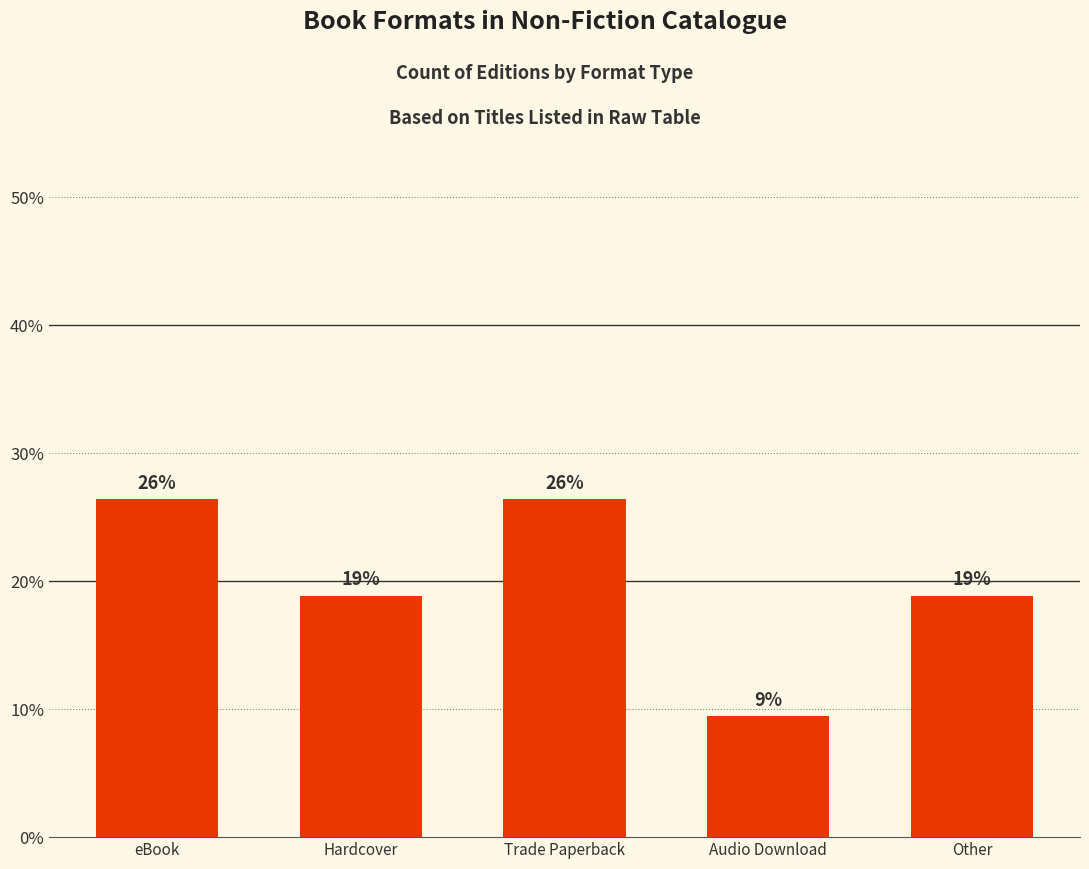

Does the chart contain any negative values?

No